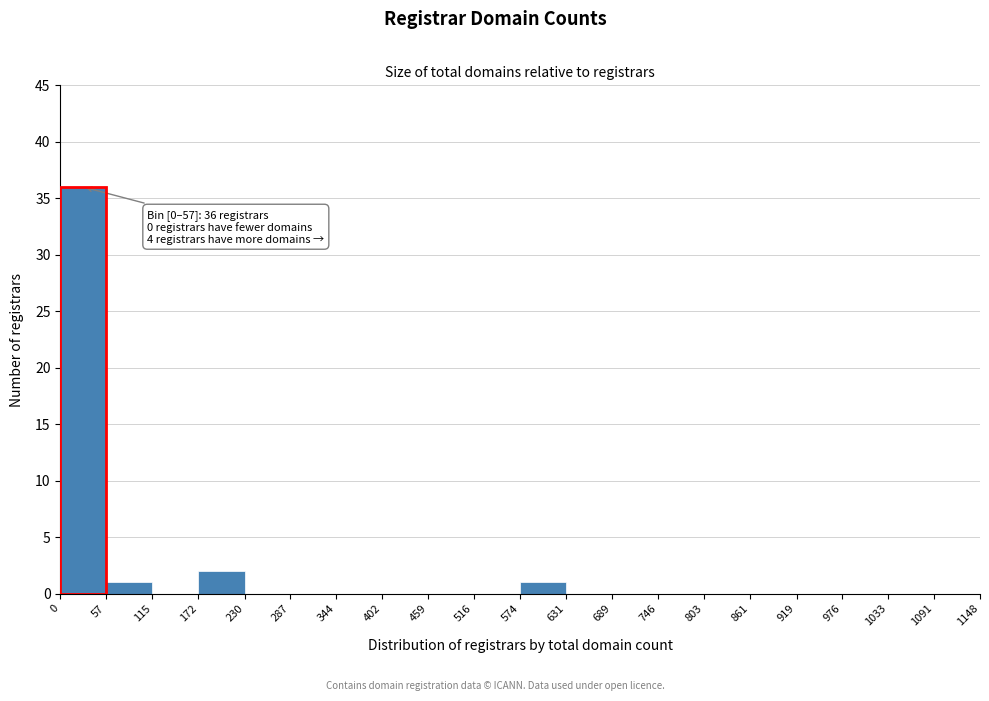

Over which range of the x-axis is the bar tallest?

0 to 57